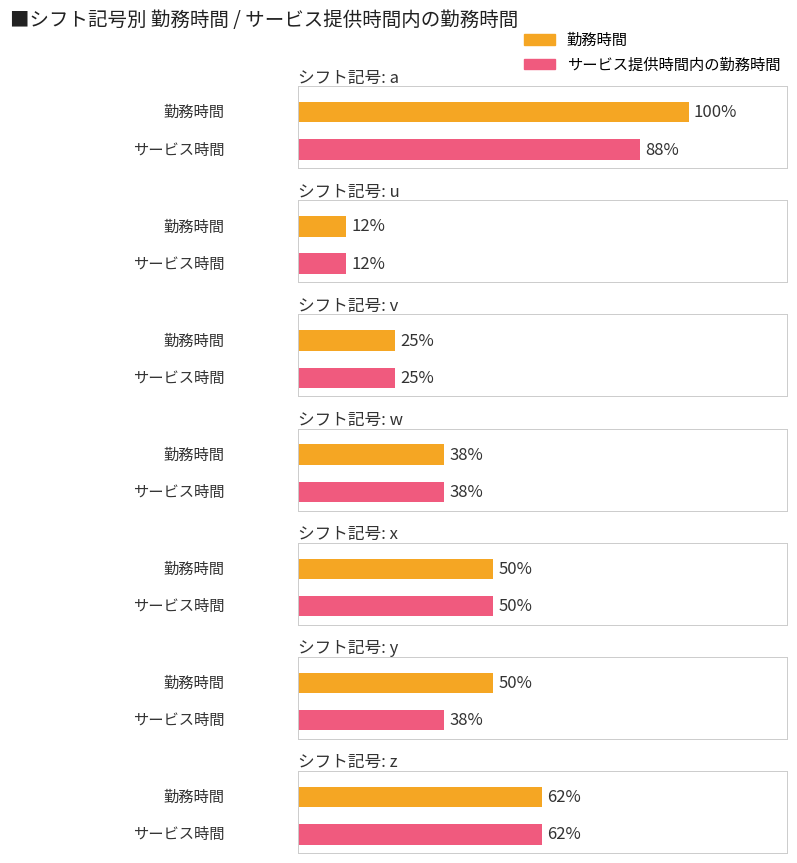

Which series has the largest total across all categories?

勤務時間